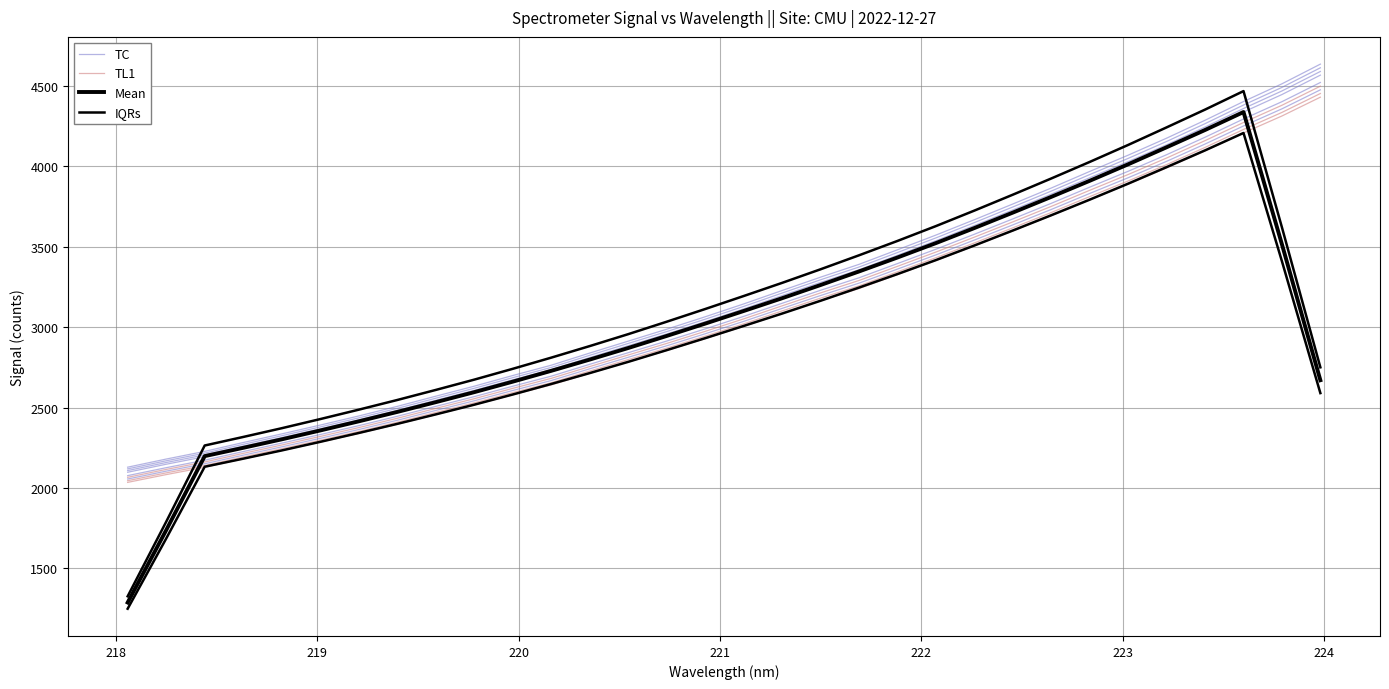

Where do TC and Mean first cross each other?

218 and 219